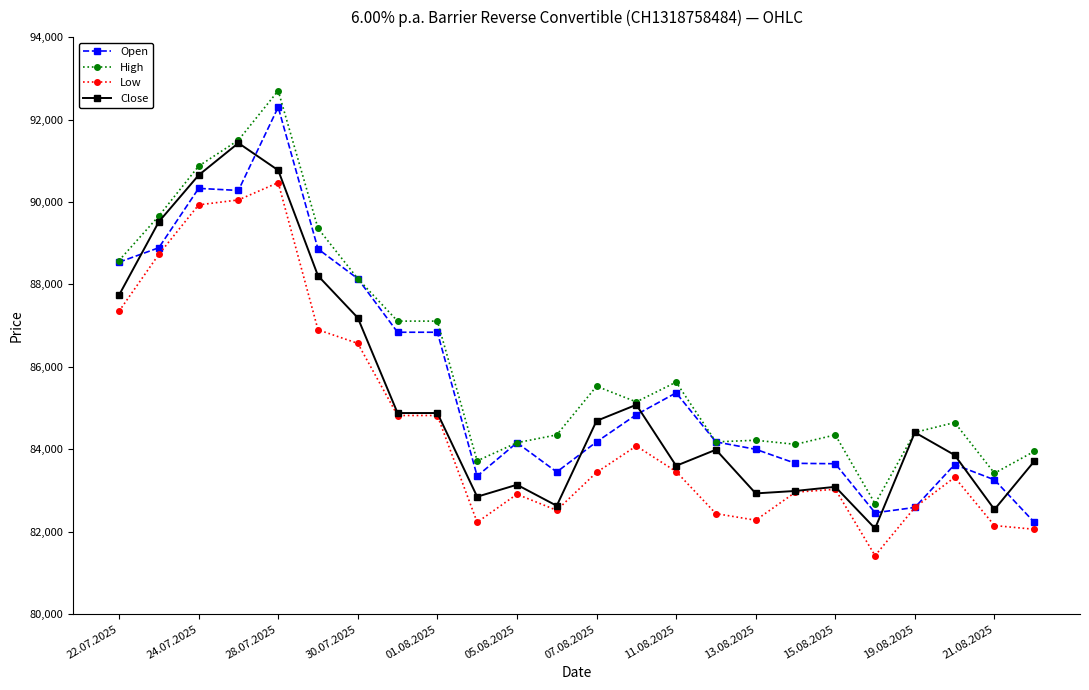

True or false: Open and Close cross at least once.

True